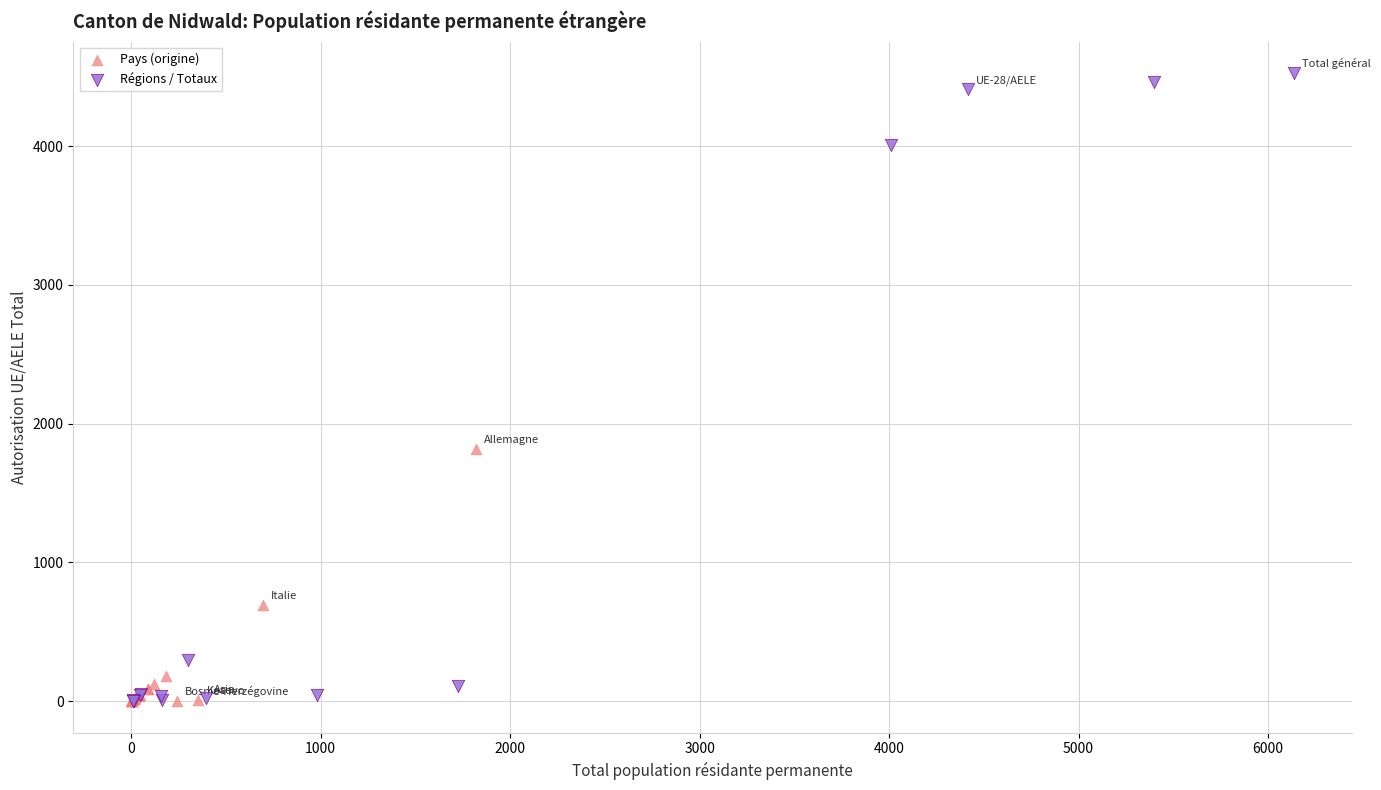

Which series reaches the maximum Y coordinate?

Régions / Totaux